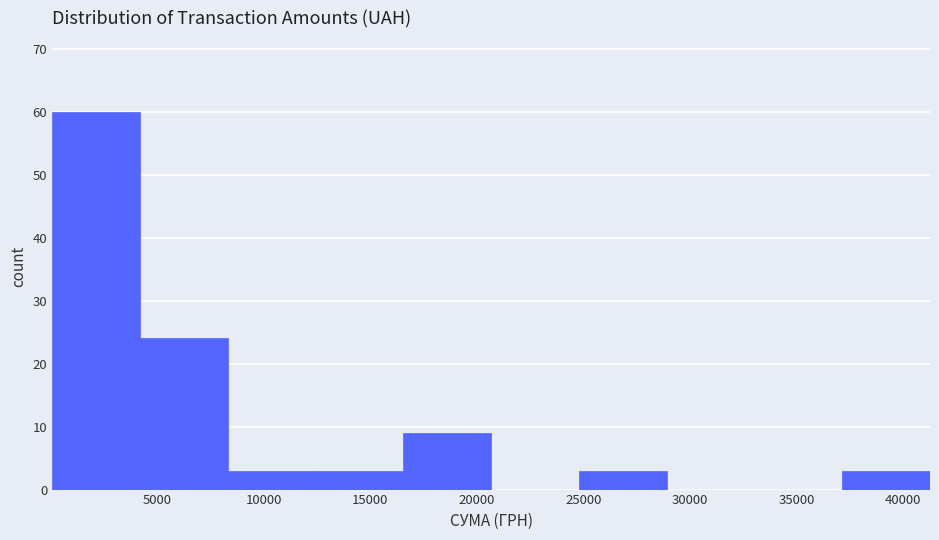

How tall is the bar that spans 0 to 4000 on the x-axis? Neither the bar edges nor the heights are printed on the chart, so give them approximately, as read against the axes.

60